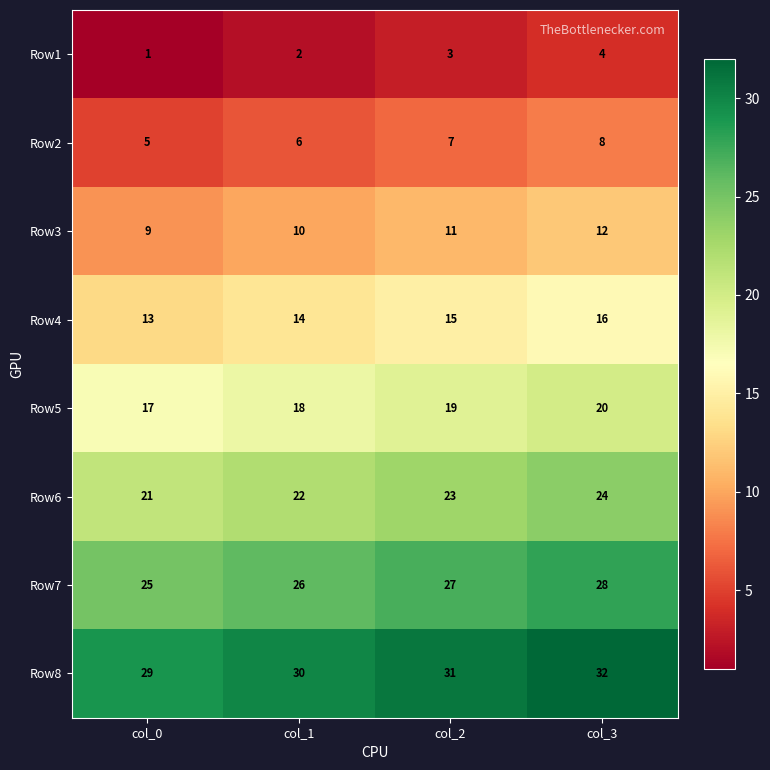

True or false: Row6 has a value of 23 at col_2.

True